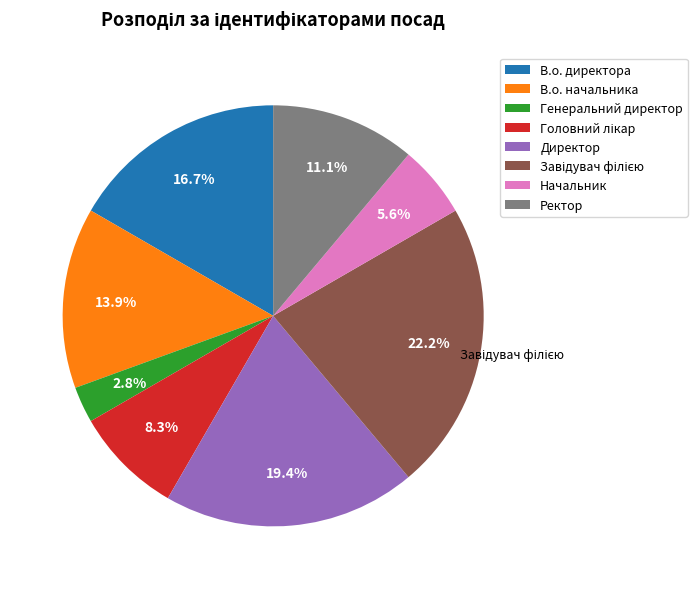

Combined, do Директор and В.о. директора account for over 50%?

No